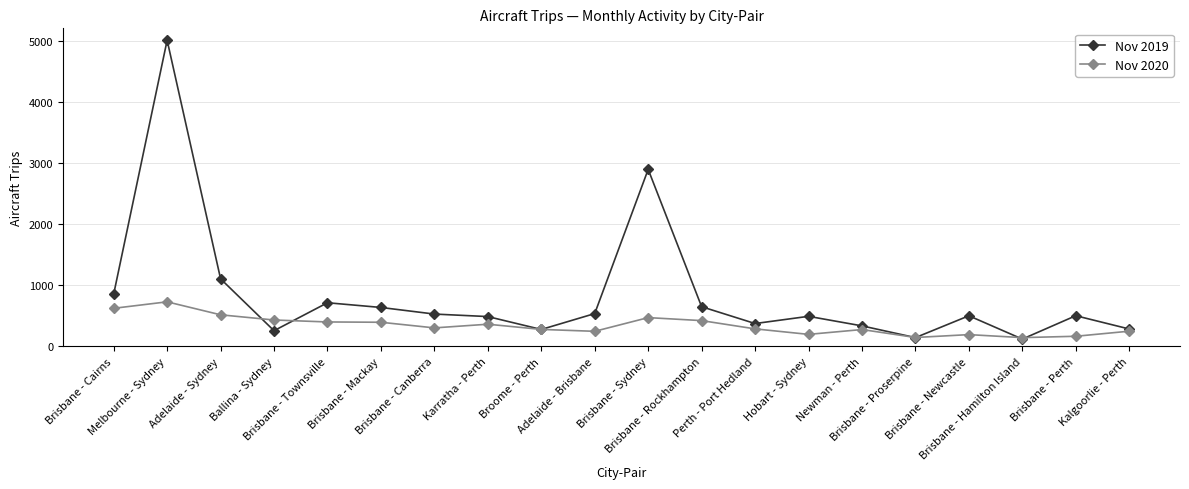

What is the average value of the Nov 2020 series?

342